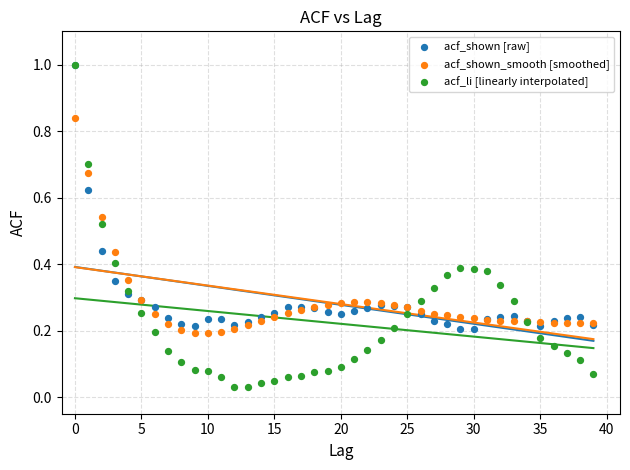

What are all the series names shown in the legend?

acf_shown [raw], acf_shown_smooth [smoothed], acf_li [linearly interpolated]